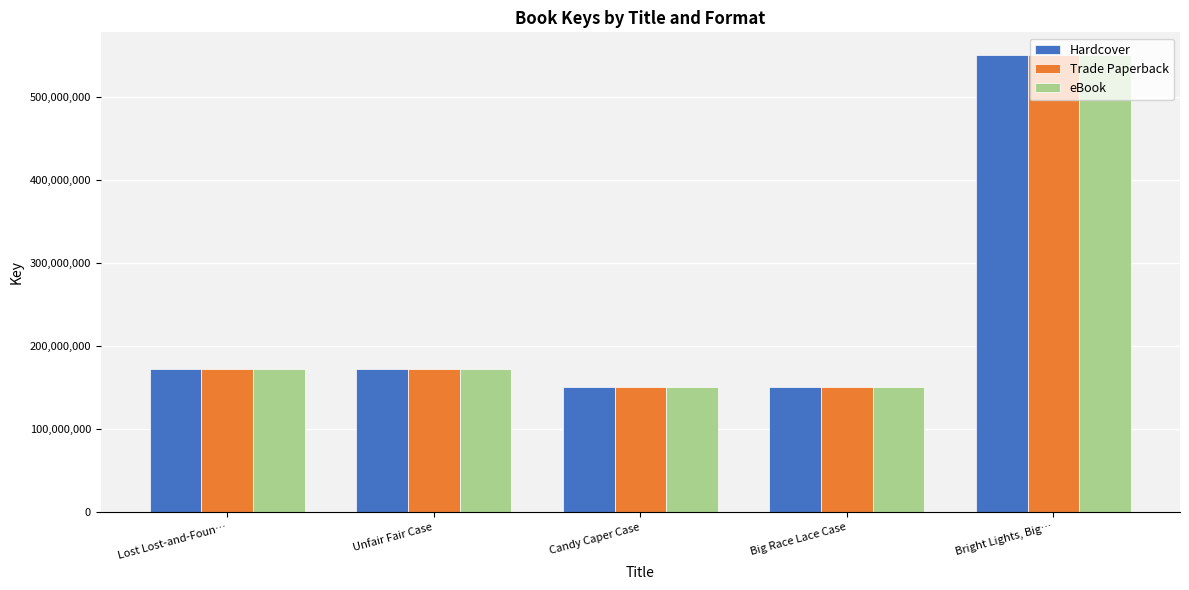

What is the sum of all Trade Paperback values?

1197089070